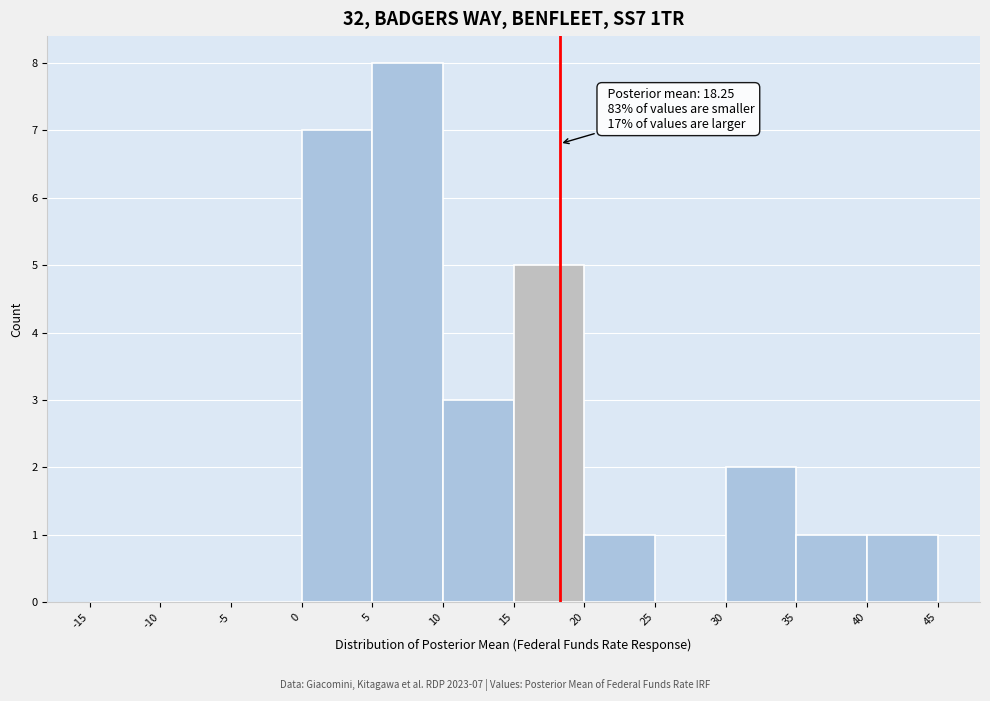

Over which range of the x-axis is the bar tallest?

5 to 10